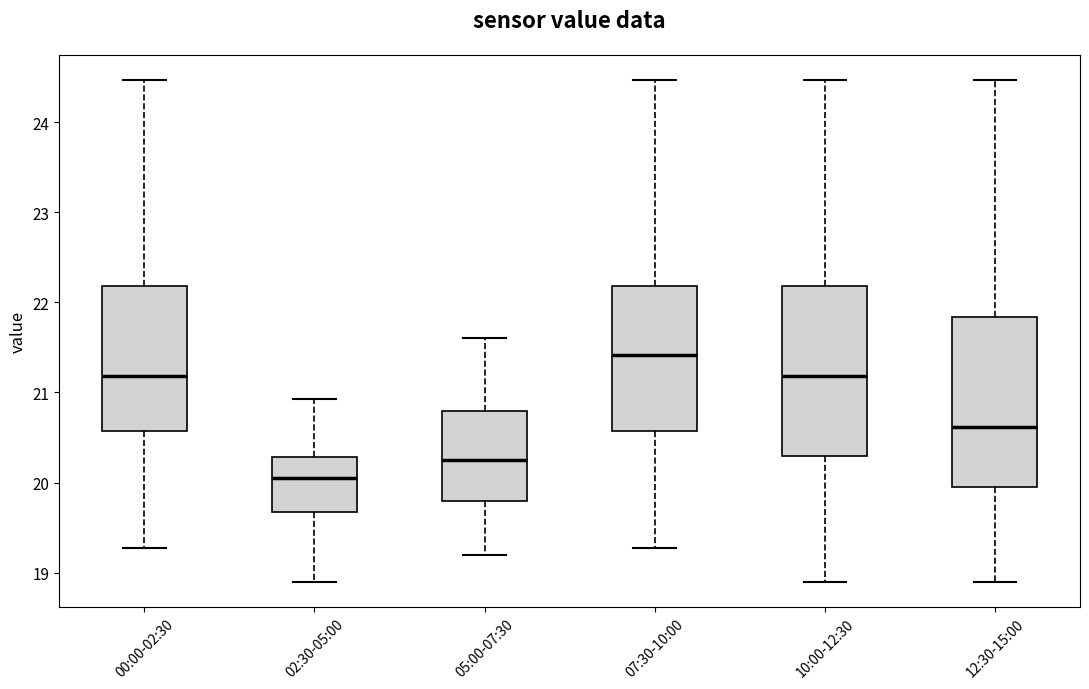

Where is the lower edge of the box for 07:30-10:00 on the y-axis? The values are not printed on the chart, so give them approximately, as read against the axis.

20.6